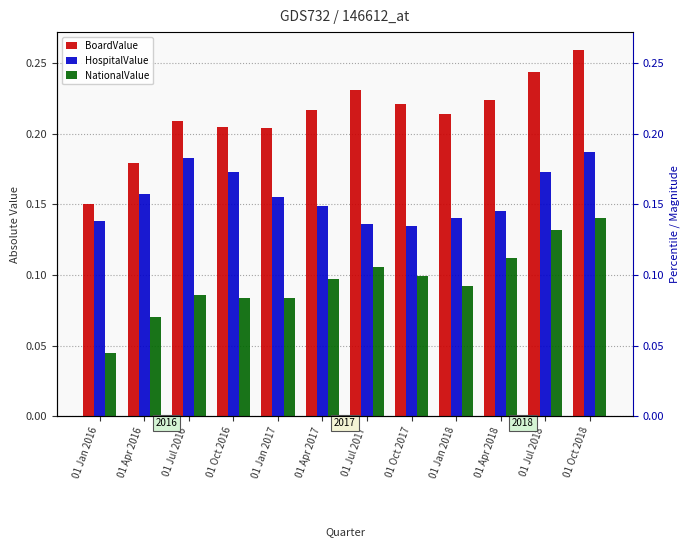

Read the HospitalValue value at 01 Jan 2018.

0.1